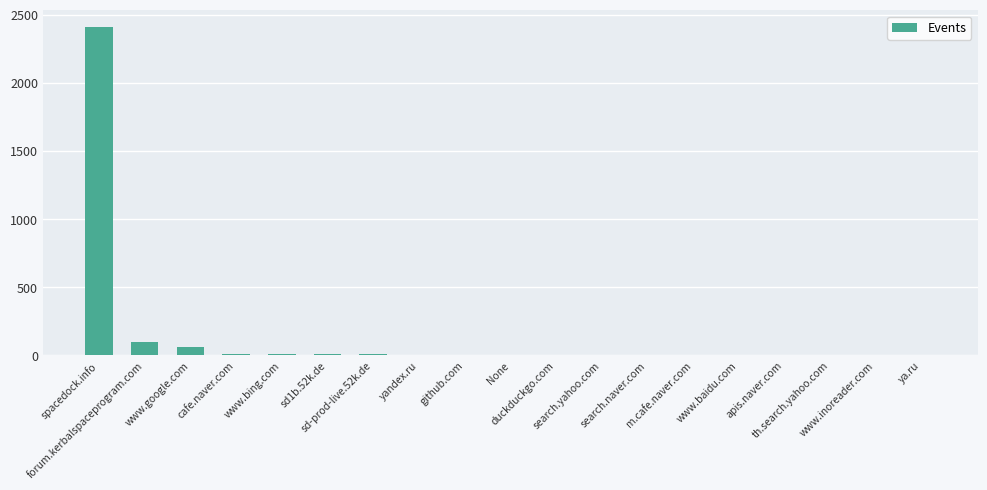

Count the number of data series in this chart.

1